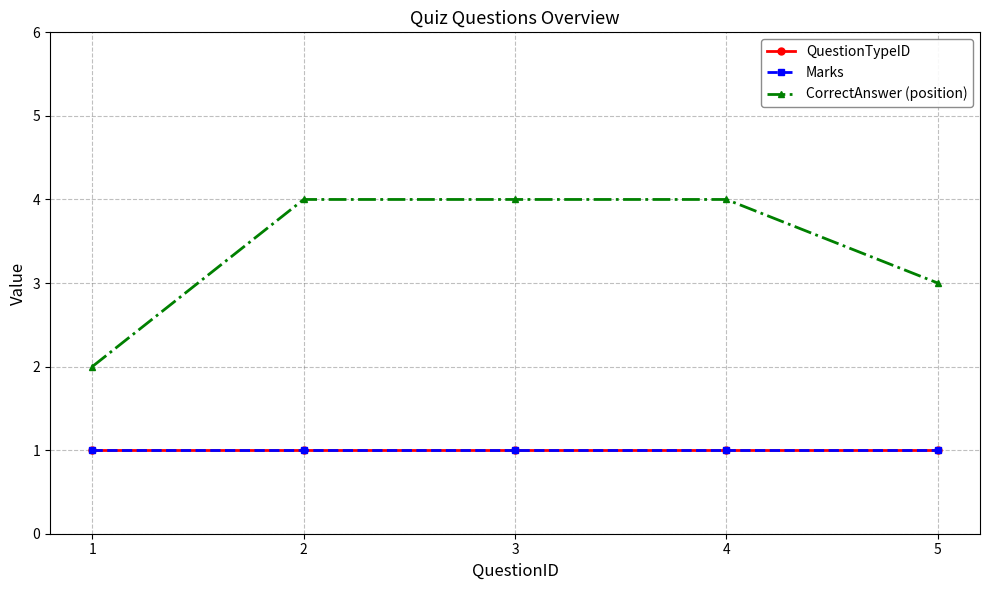

What is the sum of all QuestionTypeID values?

5